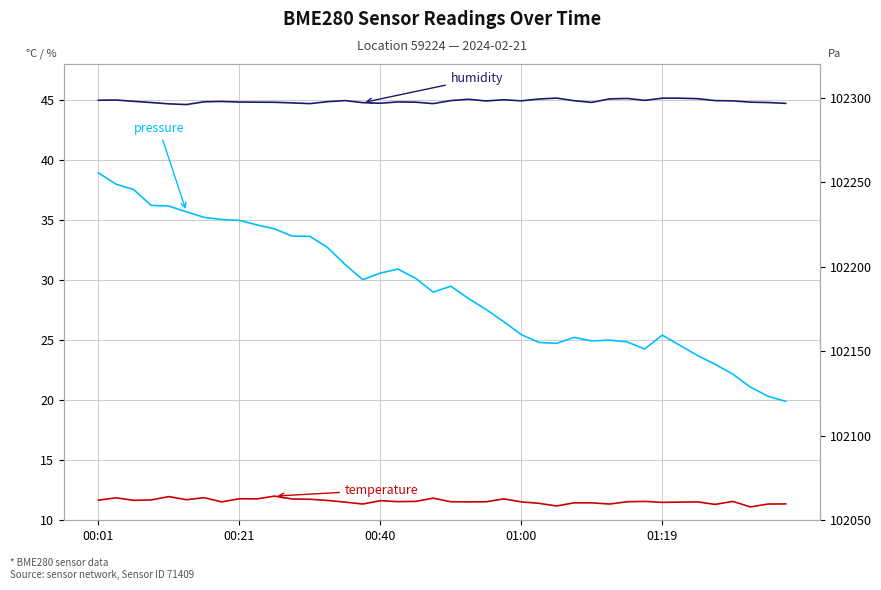

Rank the series at 28 from lowest to highest value.

temperature, humidity, pressure